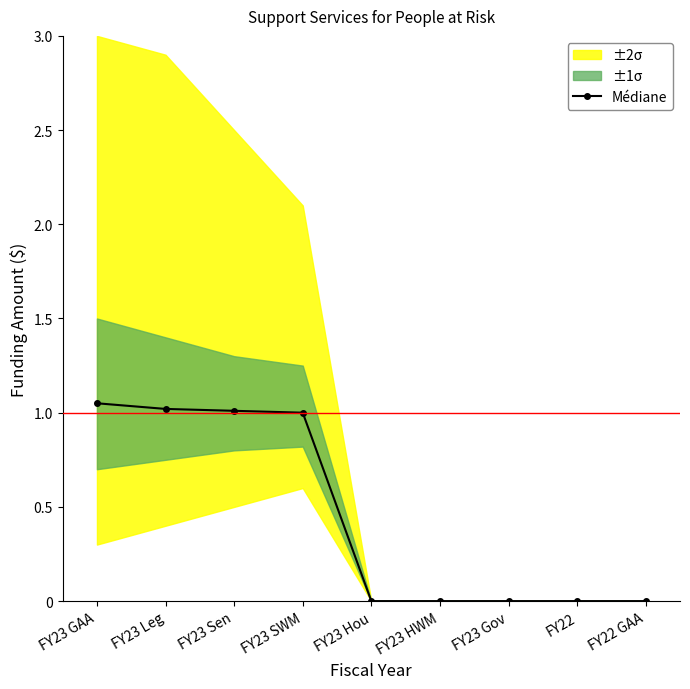

What is the value of the 1st point from the left?

1.1